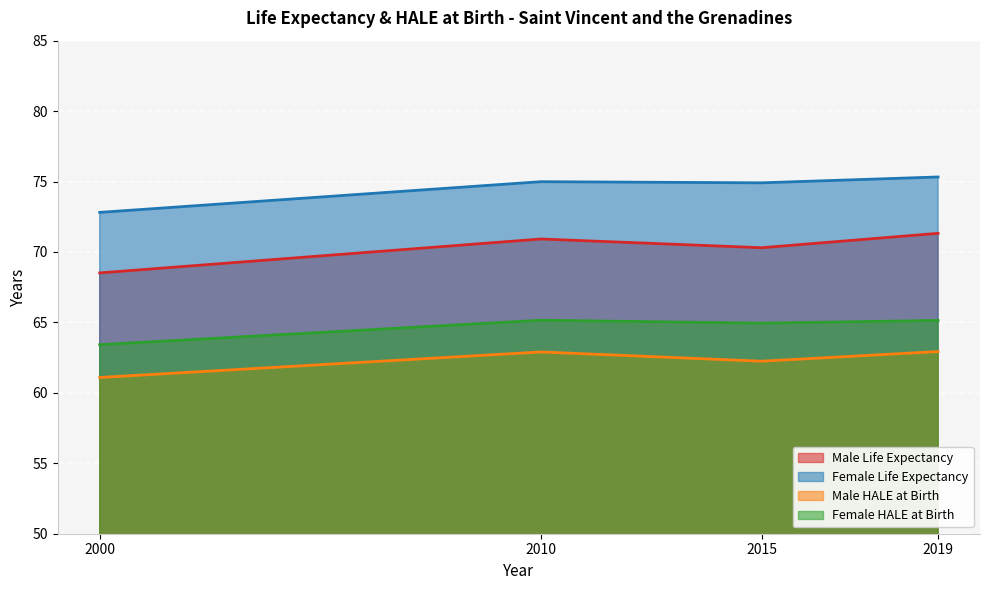

How many lines are shown in the chart?

4